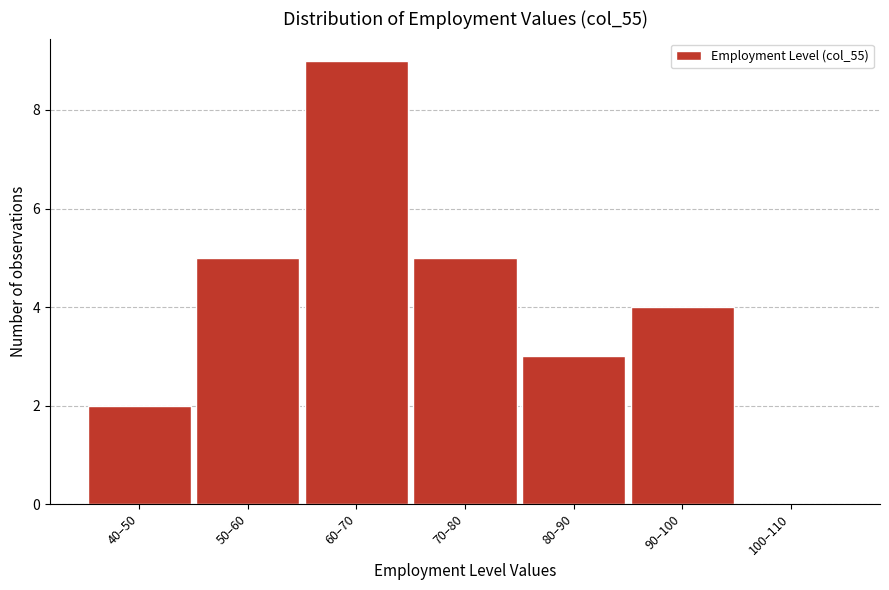

Reading left to right, list all the values displayed in this chart.

40–50=2	50–60=5	60–70=9	70–80=5	80–90=3	90–100=4	100–110=0